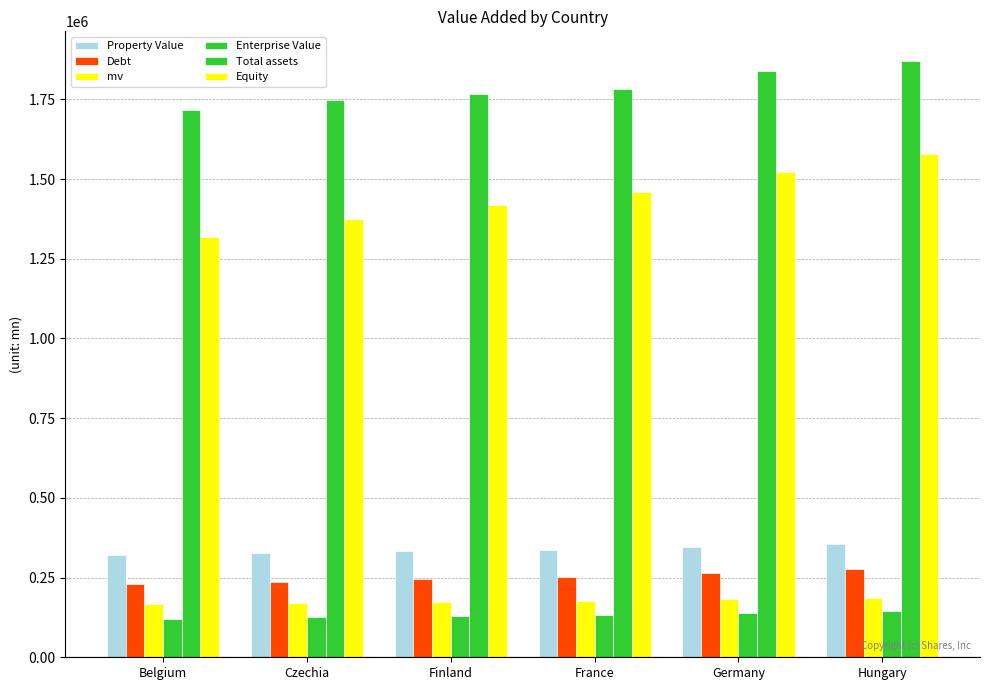

How many data points in mv are less than 175557?

3